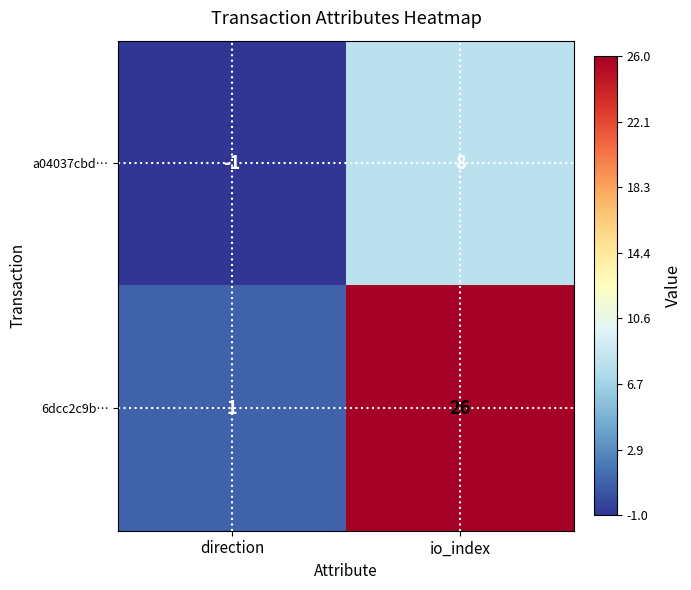

Which series changed the most between direction and io_index?

6dcc2c9b…